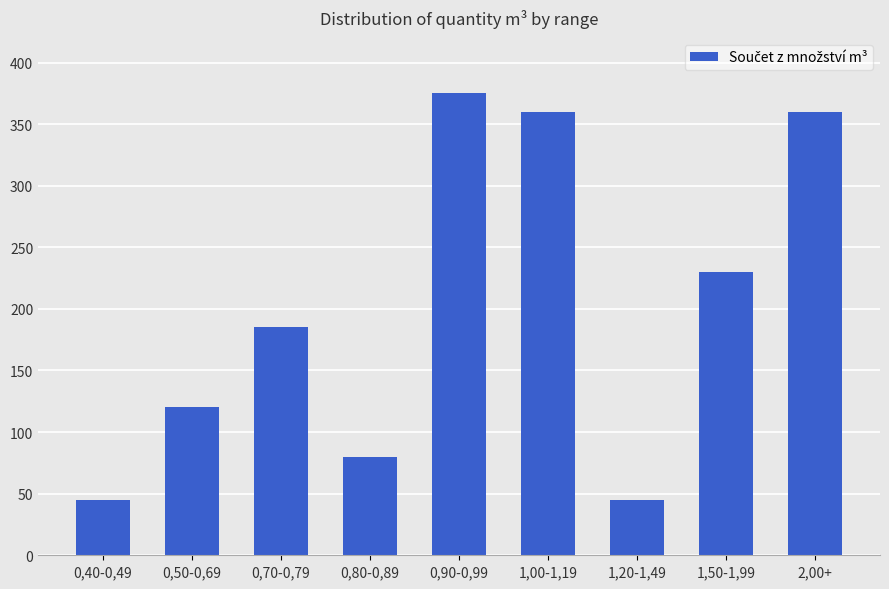

Between 1,20-1,49 and 0,50-0,69, which is larger?

0,50-0,69